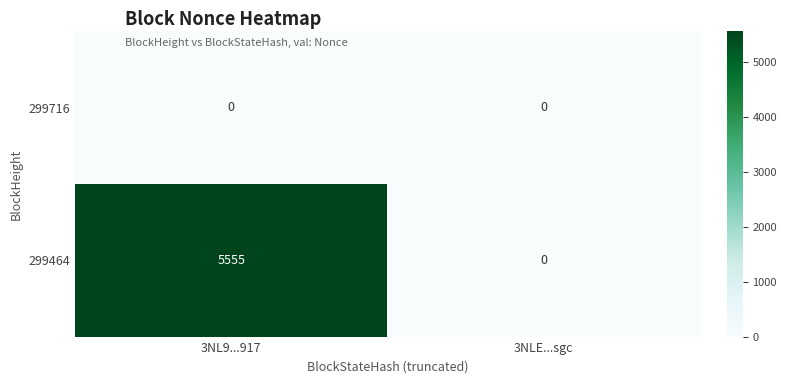

True or false: 299464 has a value of 2837 at 3NLE...sgc.

False